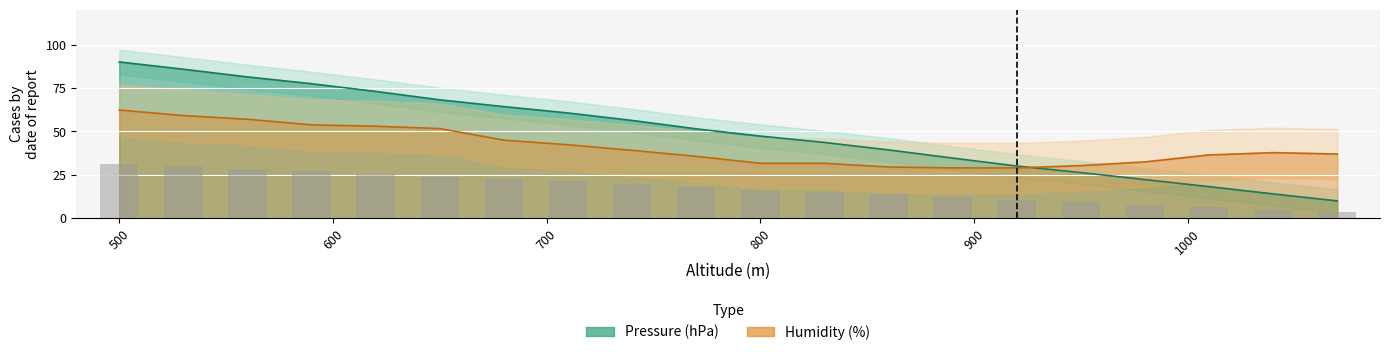

The value of Pressure (hPa) at 620 is 73.0. True or false?

True